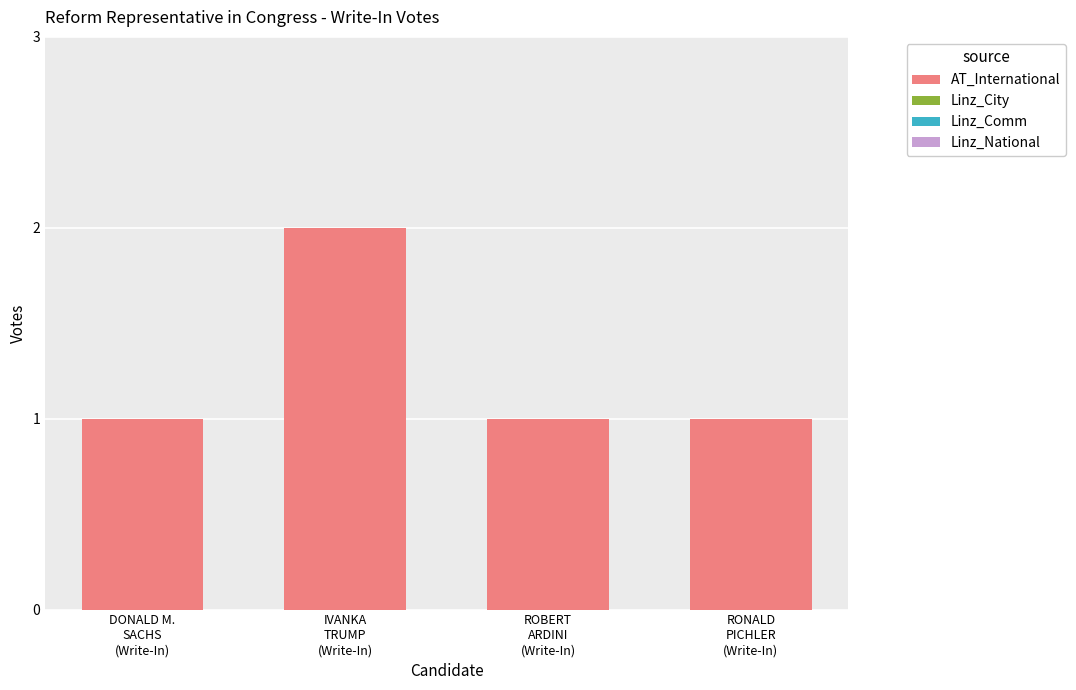

What is the greatest value displayed?

2